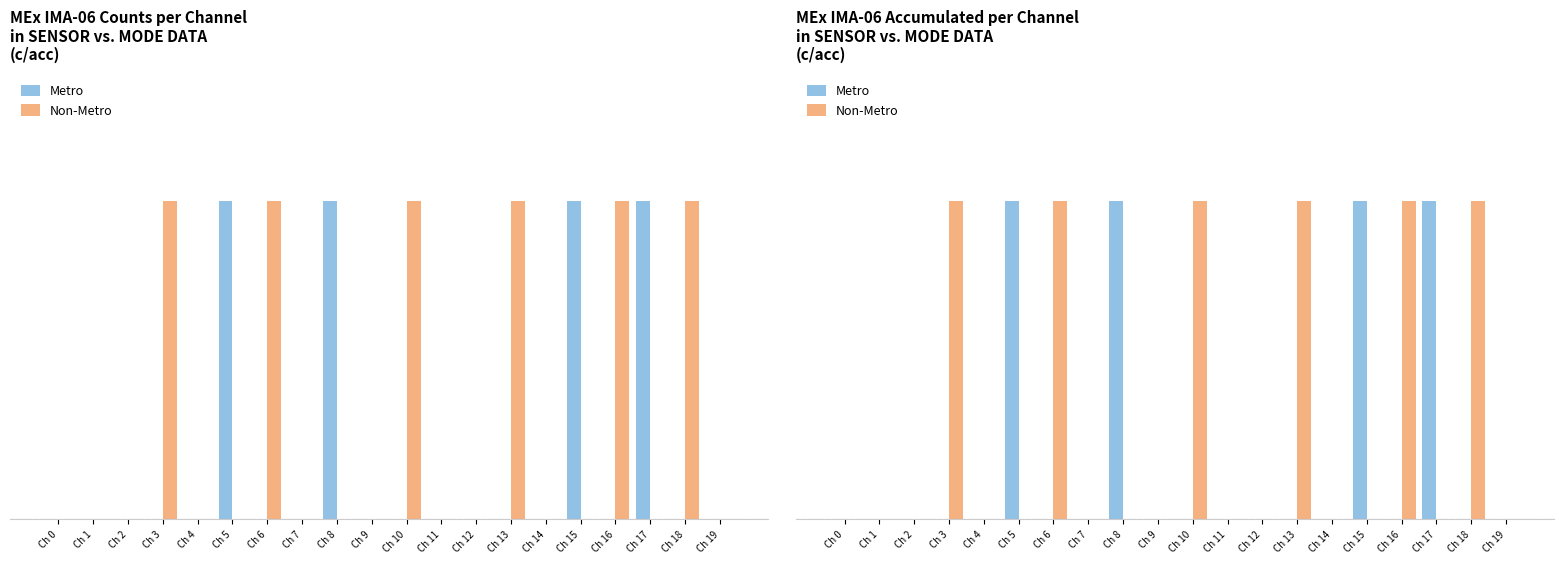

Rank the series by their average value, from lowest to highest.

Metro, Non-Metro